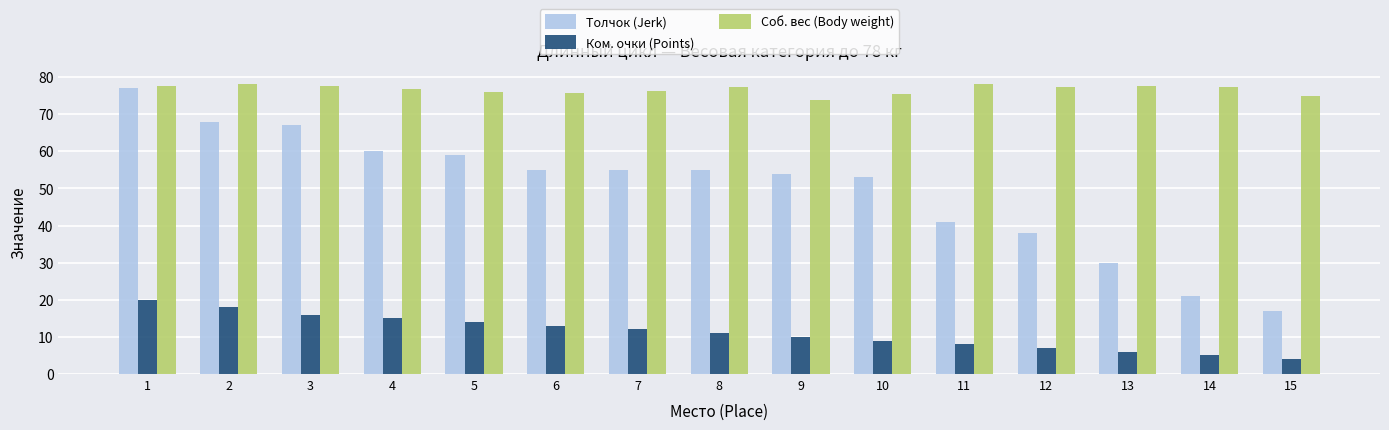

True or false: Соб. вес (Body weight) has a value of 76.8 at 4.

True